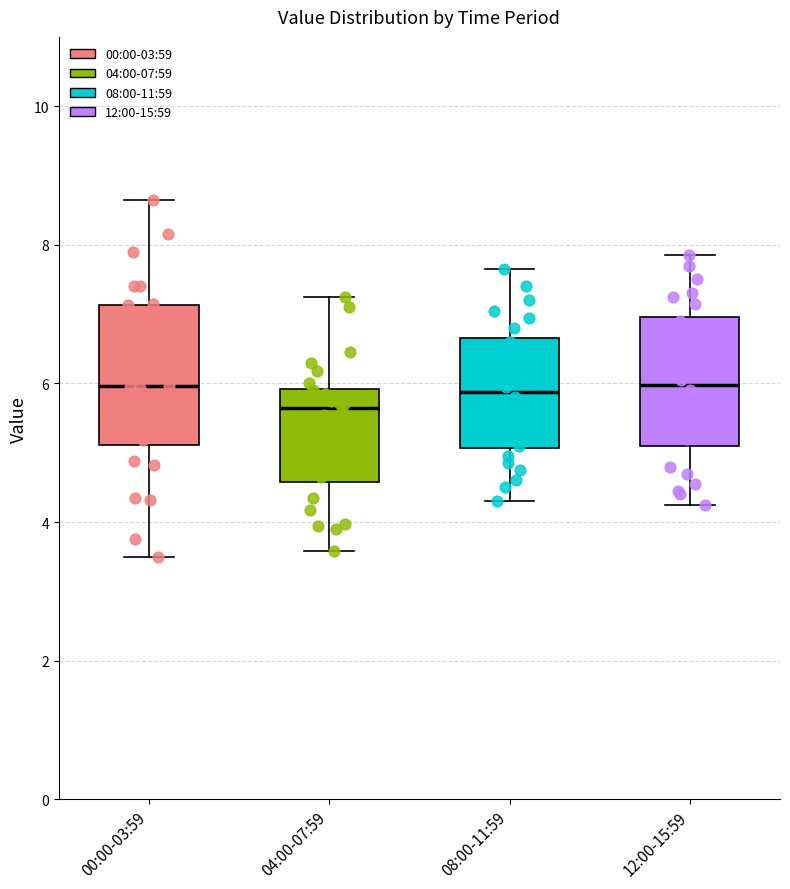

Where does the lower whisker of the box for 08:00-11:59 end on the y-axis? The values are not printed on the chart, so give them approximately, as read against the axis.

4.4